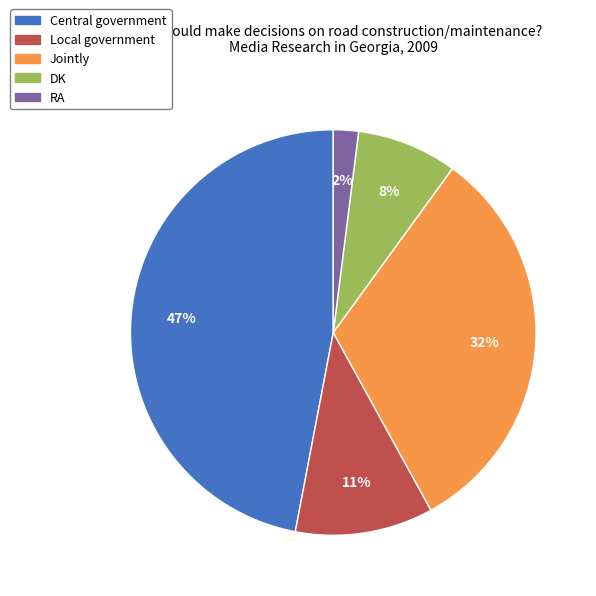

To the nearest percent, what percentage of the pie is Jointly?

32%